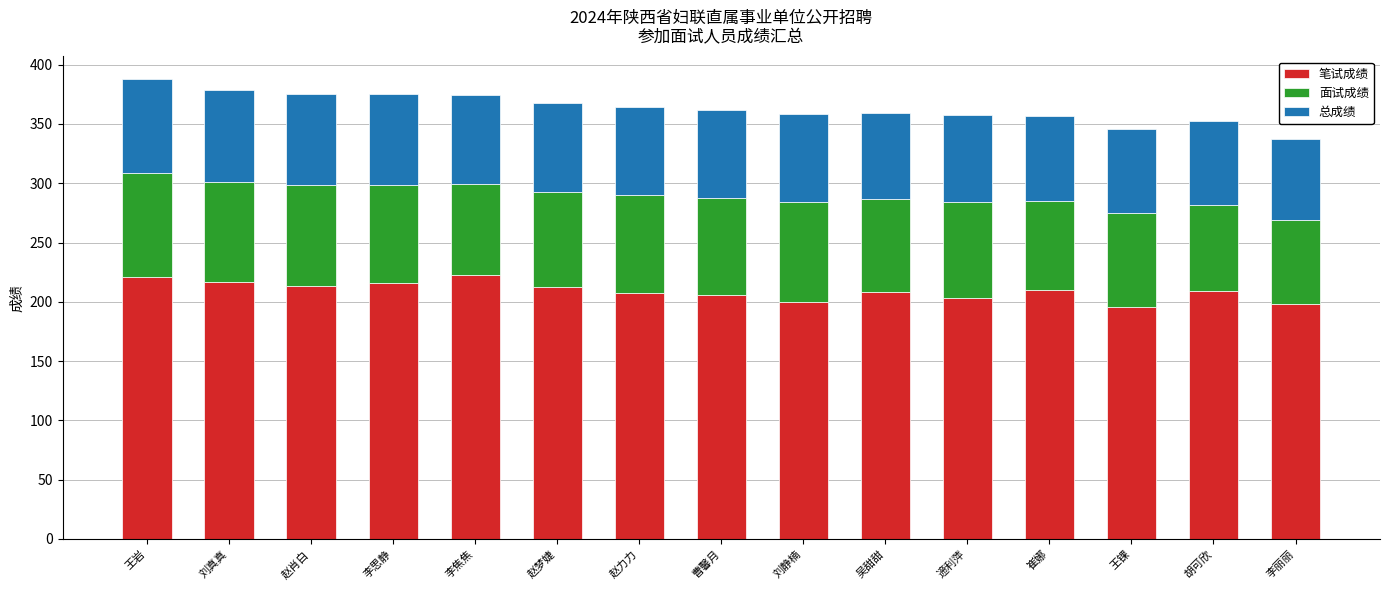

Does the chart contain any negative values?

No